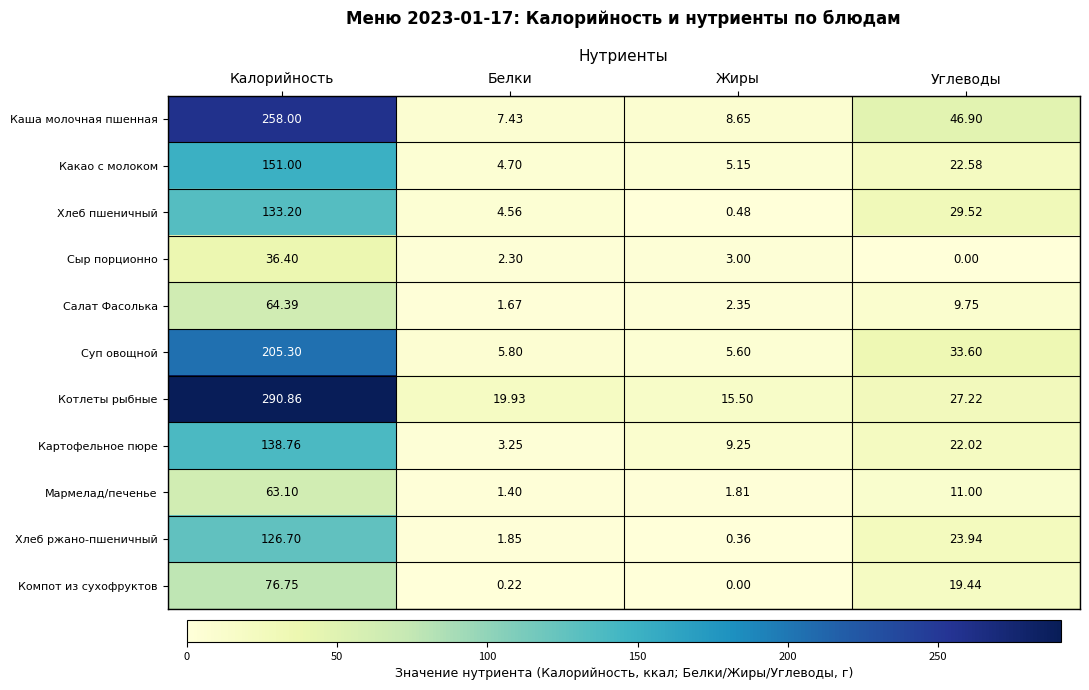

At Белки, list the series in order from largest to smallest.

Котлеты рыбные, Каша молочная пшенная, Суп овощной, Какао с молоком, Хлеб пшеничный, Картофельное пюре, Сыр порционно, Хлеб ржано-пшеничный, Салат Фасолька, Мармелад/печенье, Компот из сухофруктов